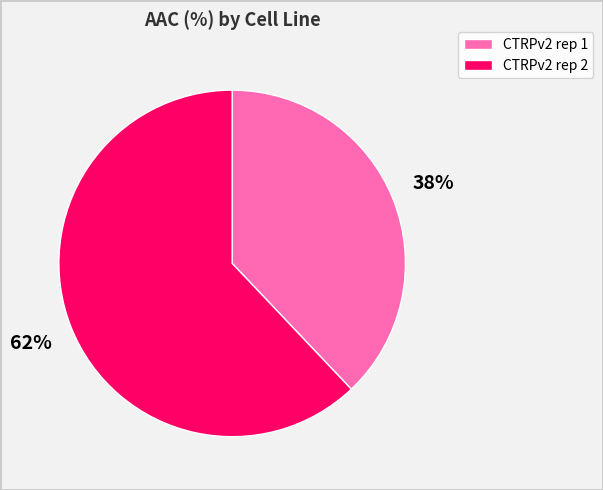

Is the sum of CTRPv2 rep 2 and CTRPv2 rep 1 greater than half?

Yes